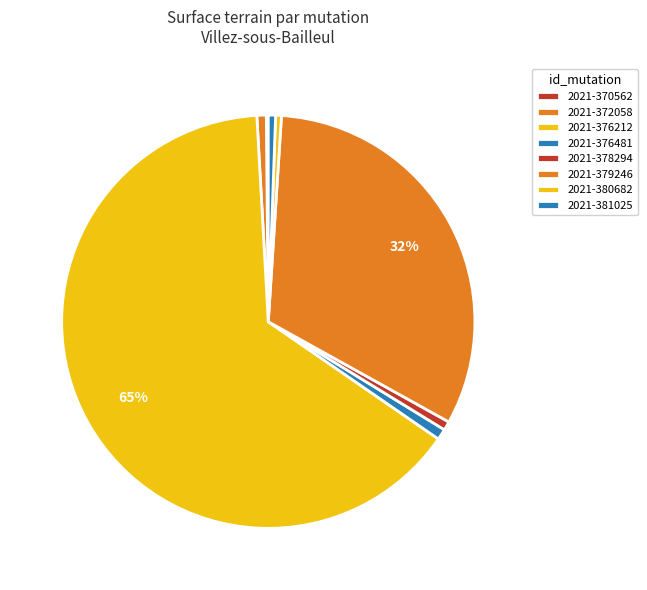

To the nearest percent, what is the difference between the largest and smallest slice percentages?

64%